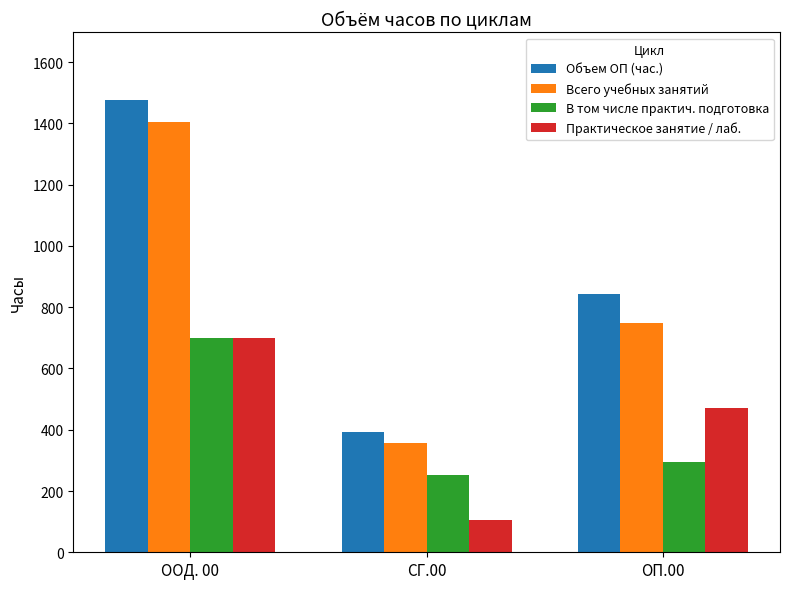

Between СГ.00 and ОП.00, which series saw the biggest shift?

Объем ОП (час.)